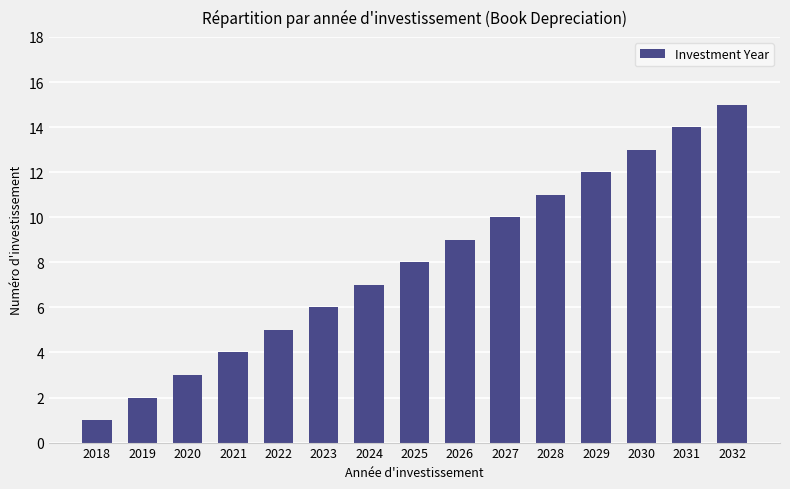

What is the value of the 15th bar from the left?

15